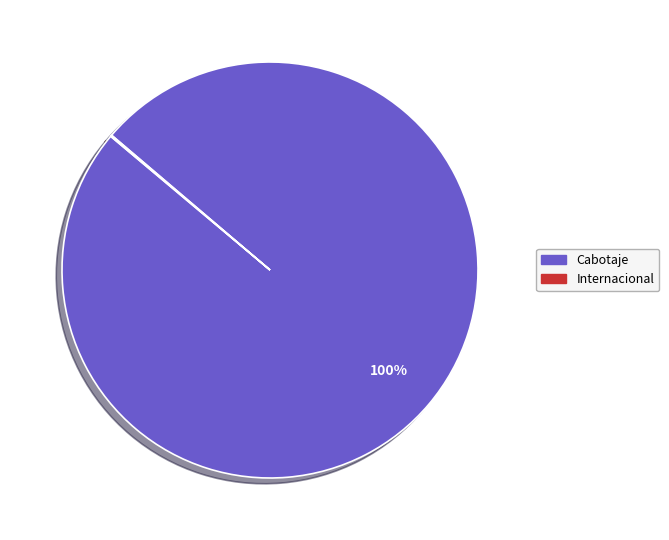

Which slice is the largest?

Cabotaje